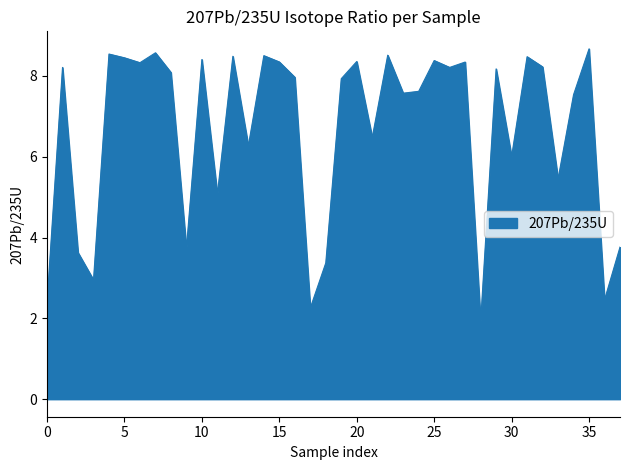

What is the minimum value shown in the chart?

1.9